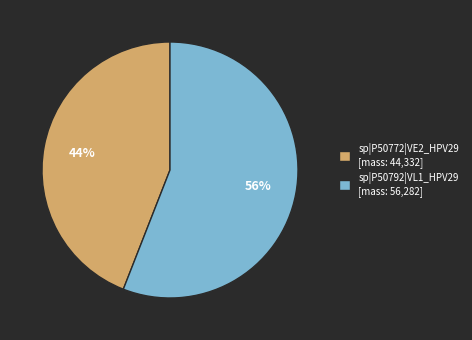

Rank the categories by value from lowest to highest.

sp|P50772|VE2_HPV29, sp|P50792|VL1_HPV29